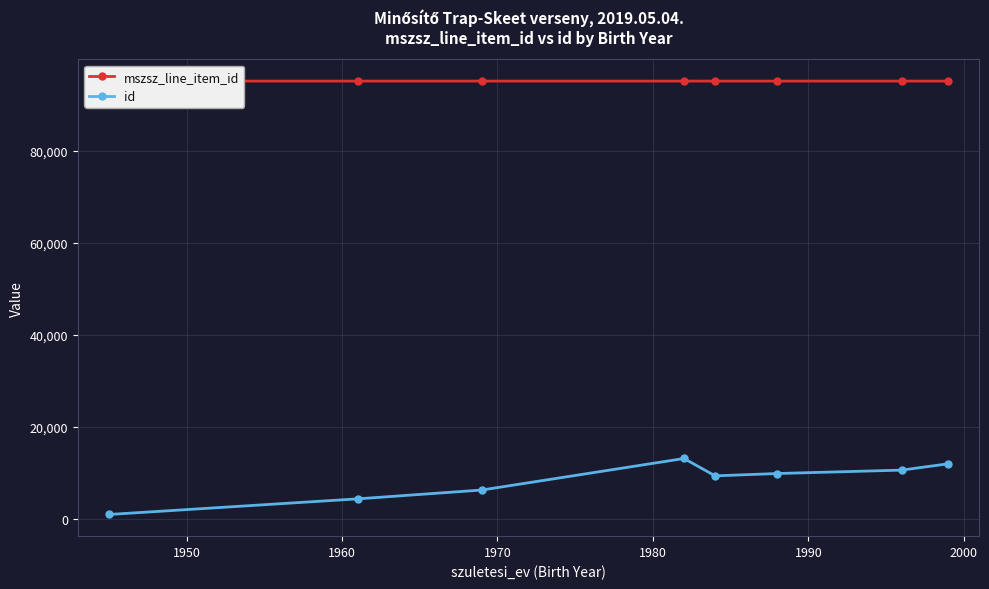

True or false: id and mszsz_line_item_id intersect in this chart.

False